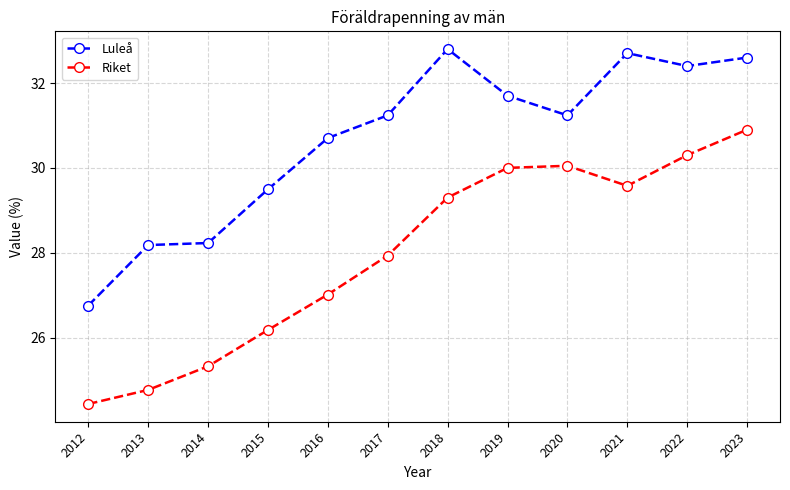

How many categories are shown in the chart?

12